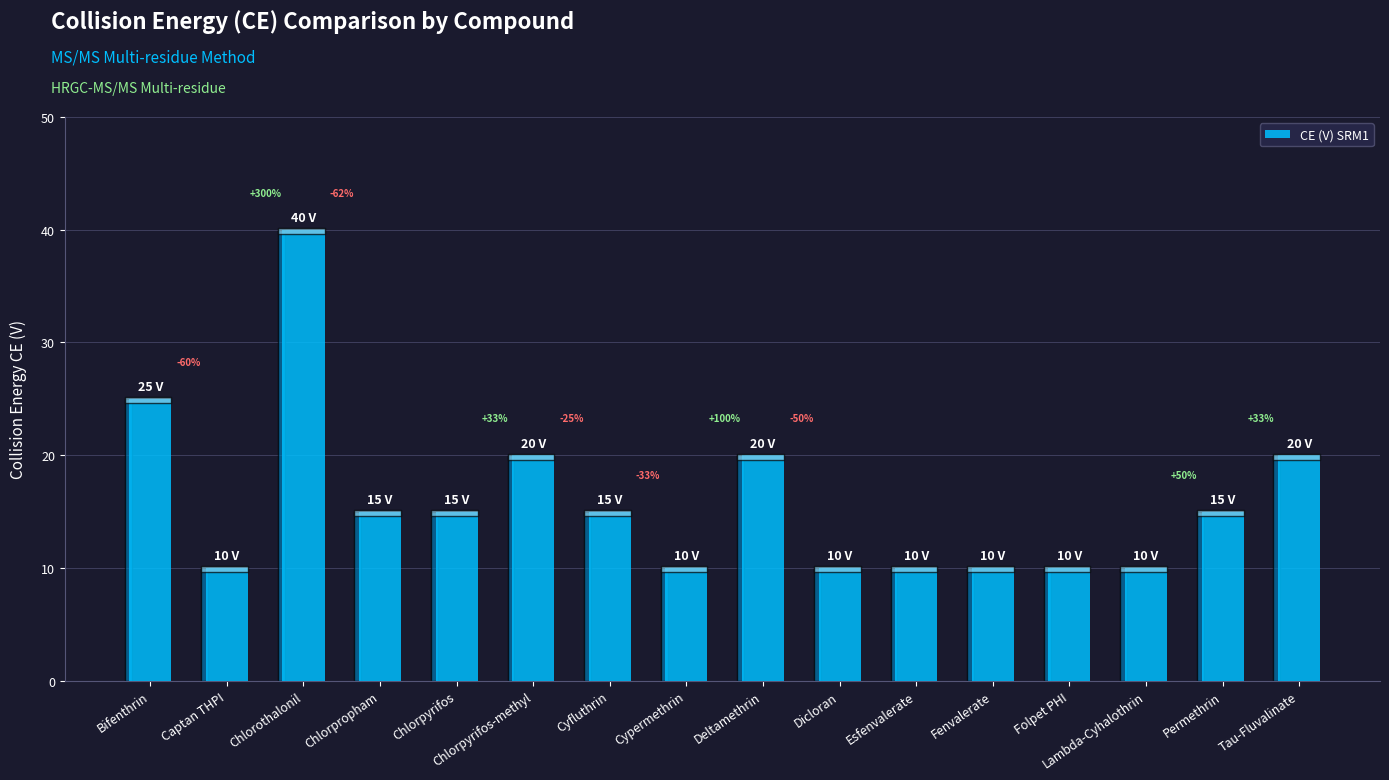

The value at Chlorothalonil is 62. True or false?

False